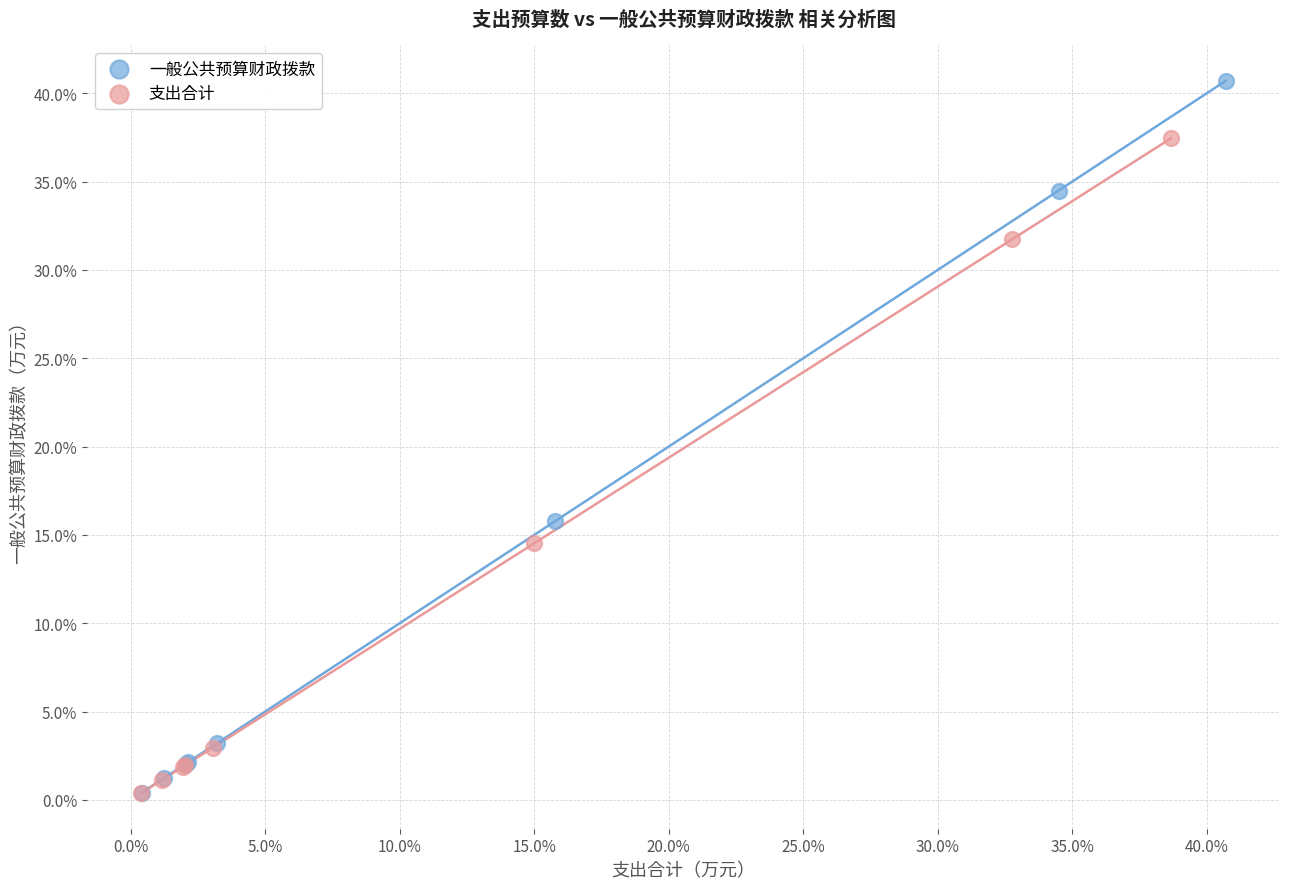

Which series contains the highest Y value?

一般公共预算财政拨款